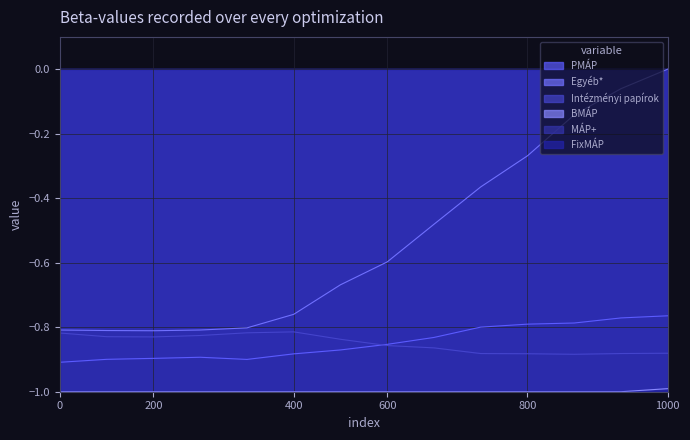

Does the chart have visible grid lines?

Yes